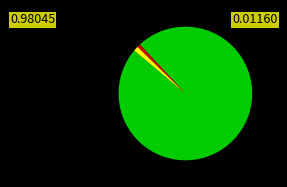

Is there any slice that represents more than half of the pie?

Yes